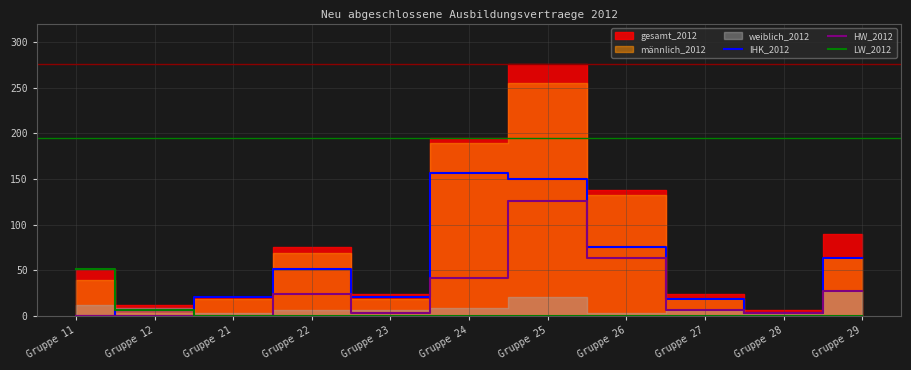

How many values in the IHK_2012 series are below 21?

4